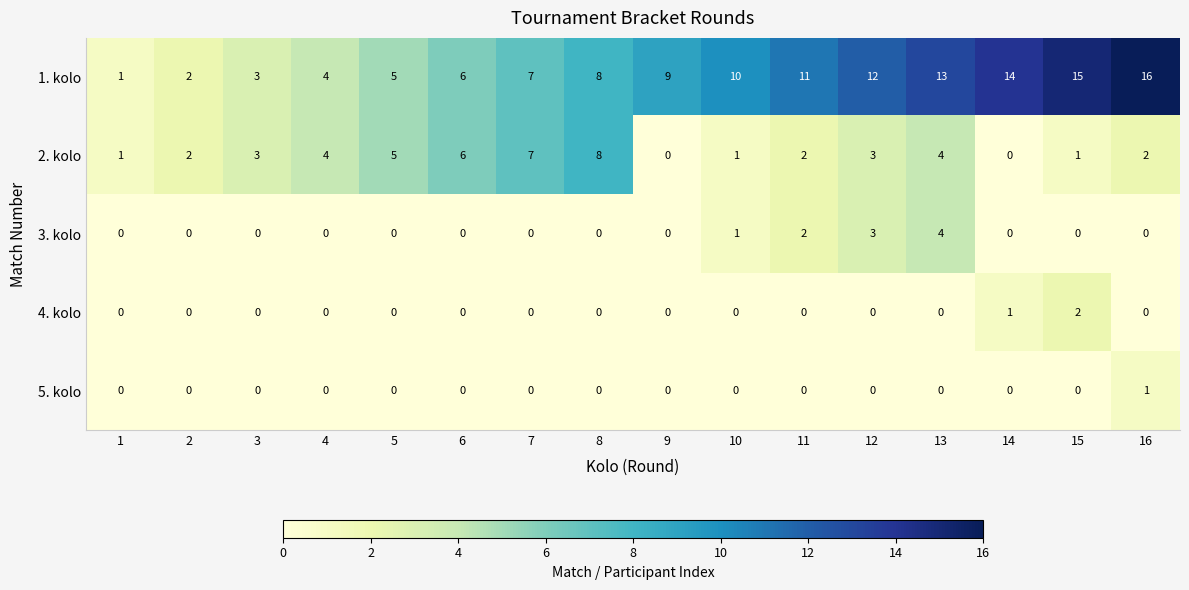

What is the greatest value displayed?

16